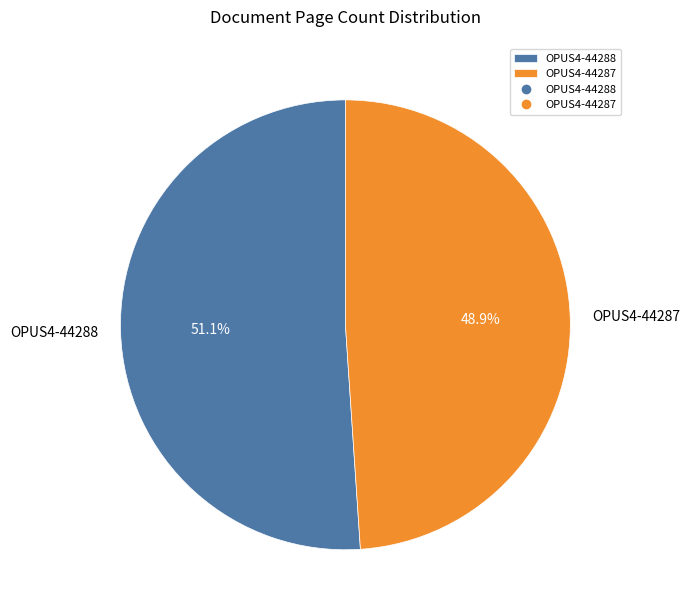

Which slice represents more than half of the pie?

OPUS4-44288